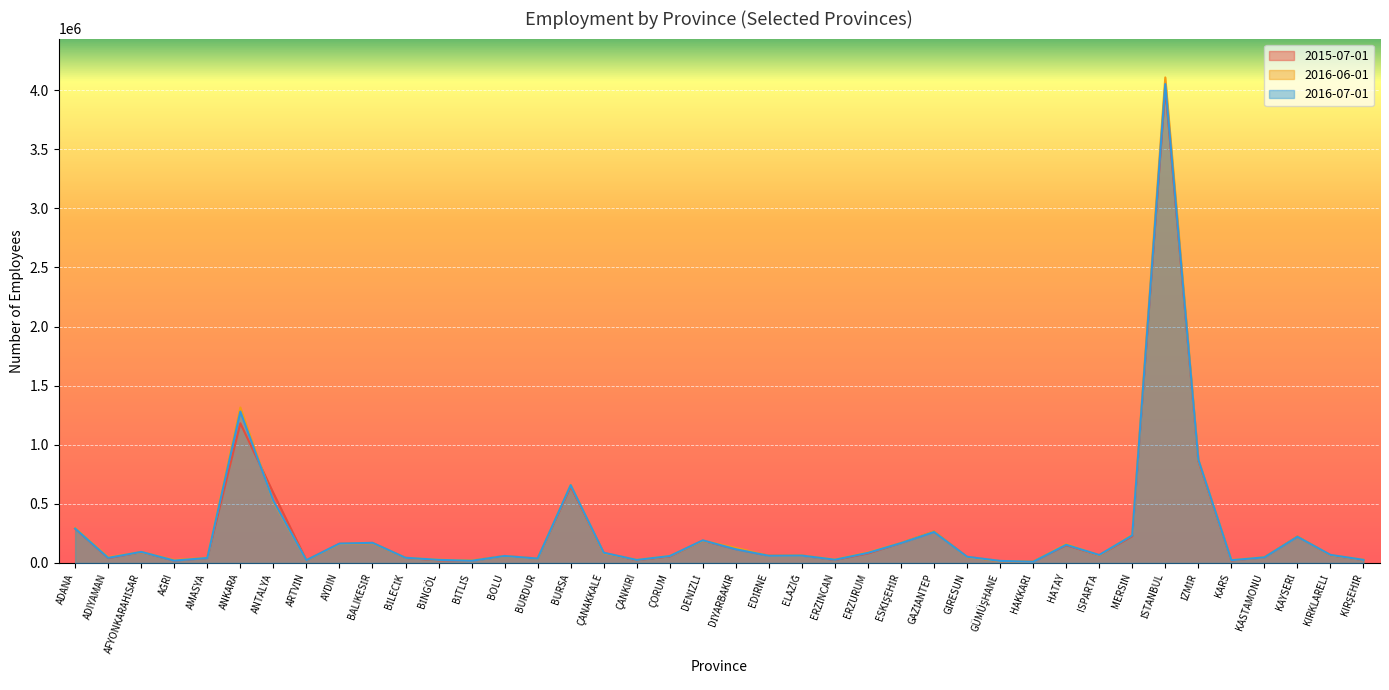

How many values in the 2016-06-01 series are below 64856?

20